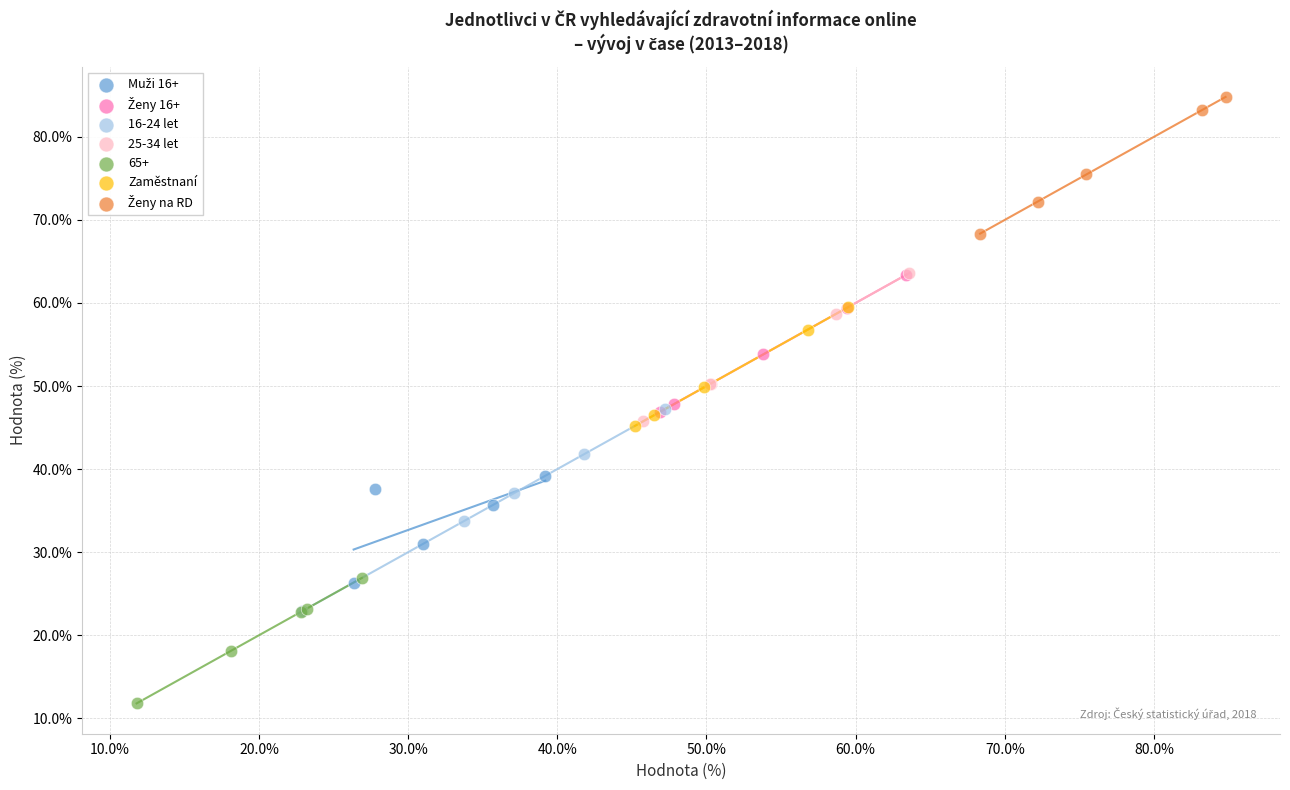

Which series contains the lowest Y value?

65+